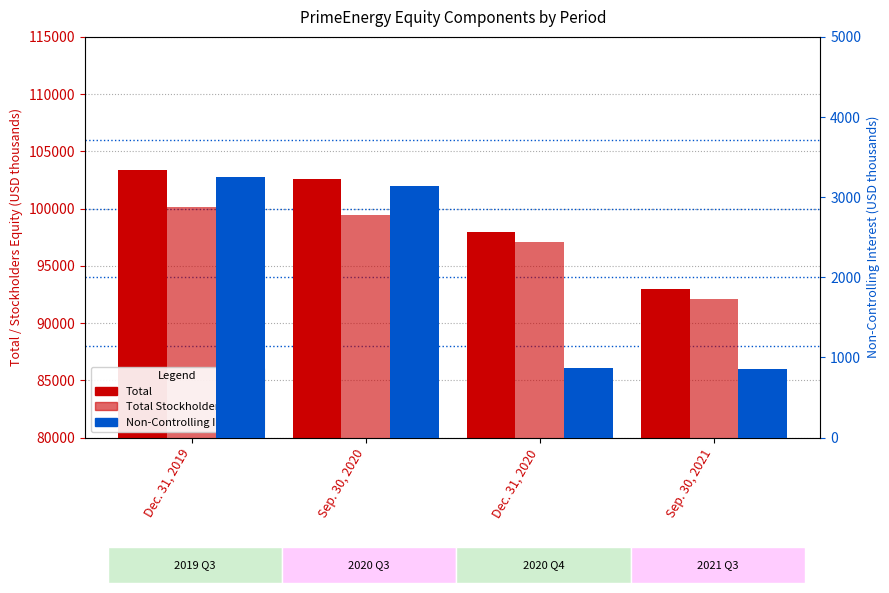

Are the bars grouped side by side (vs. stacked)?

Yes